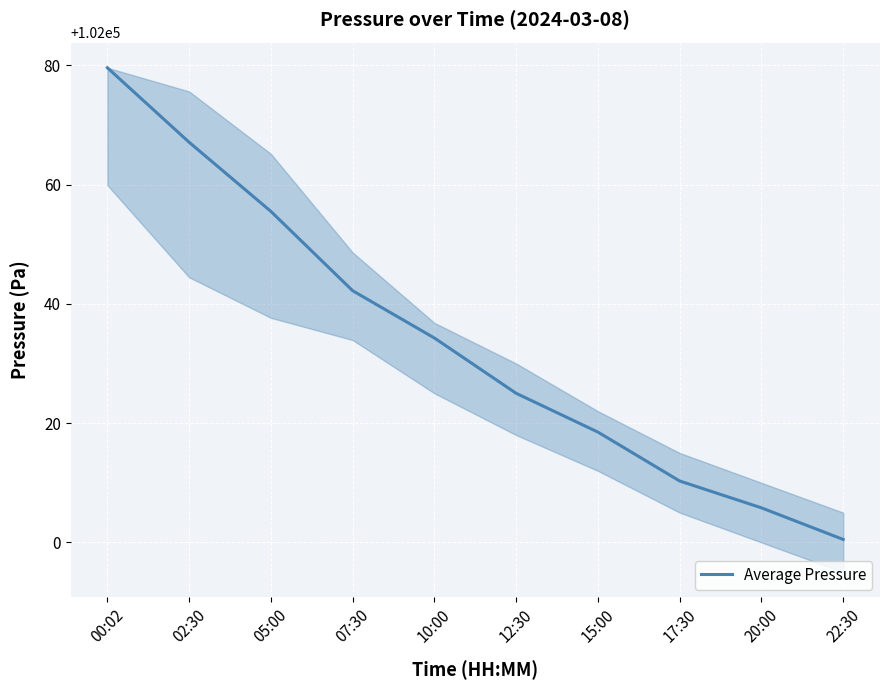

Reading right to left, extract all data points from this chart.

22:30=102000.5	20:00=102005.8	17:30=102010.3	15:00=102018.5	12:30=102025.0	10:00=102034.3	07:30=102042.2	05:00=102055.5	02:30=102067.1	00:02=102079.6